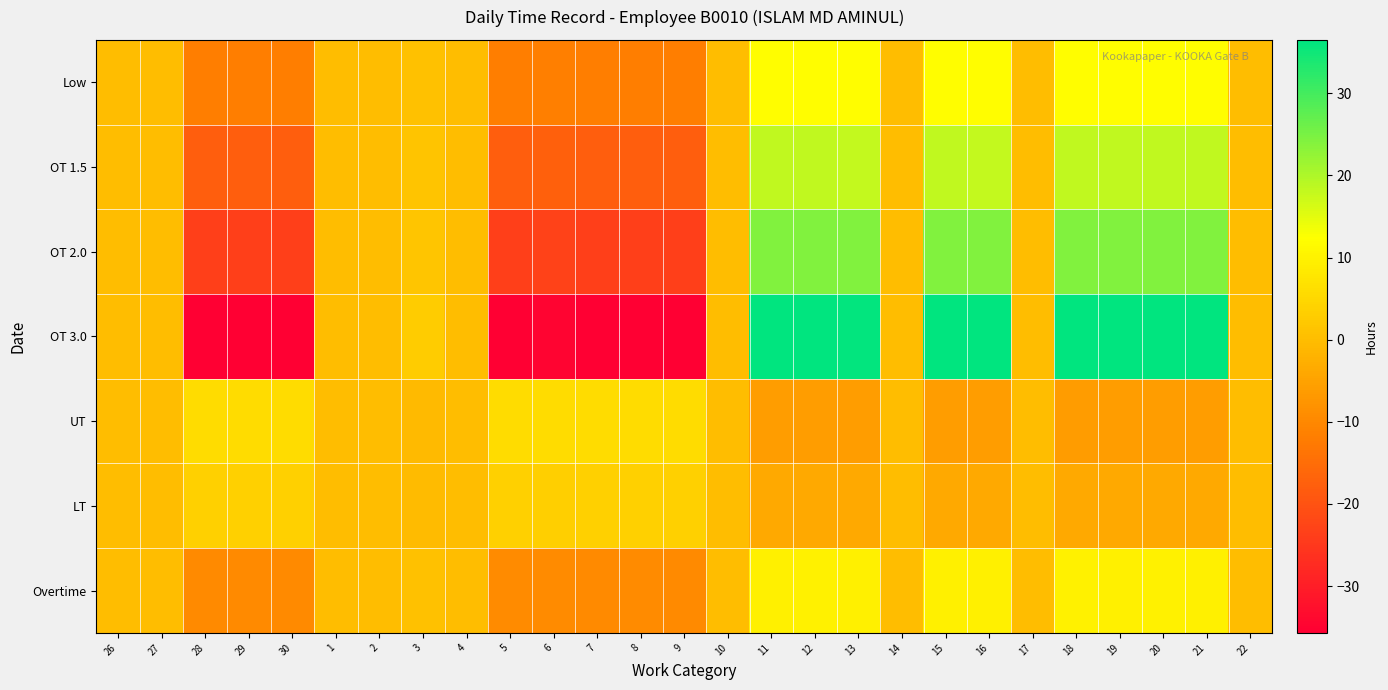

Between 2 and 13, which series saw the biggest shift?

OT 3.0